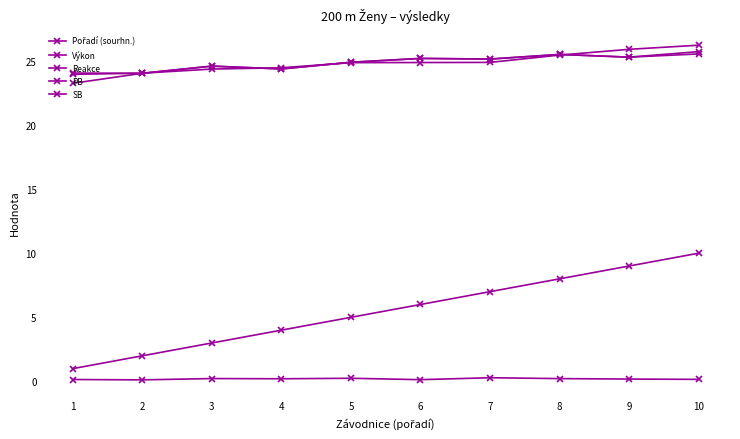

True or false: Pořadí (sourhn.) and PB cross at least once.

False